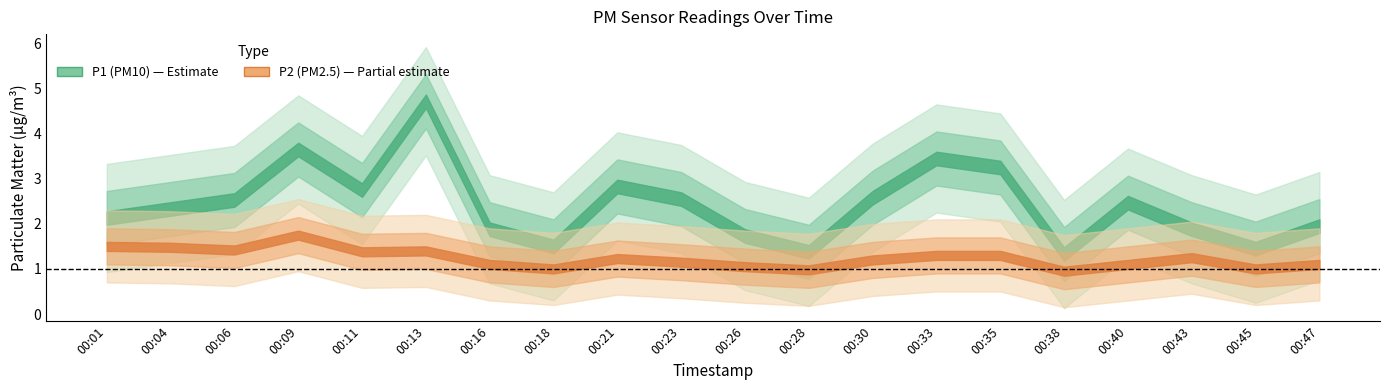

Is the value of P1 at 00:23 greater than the value of P2 at 00:23?

Yes